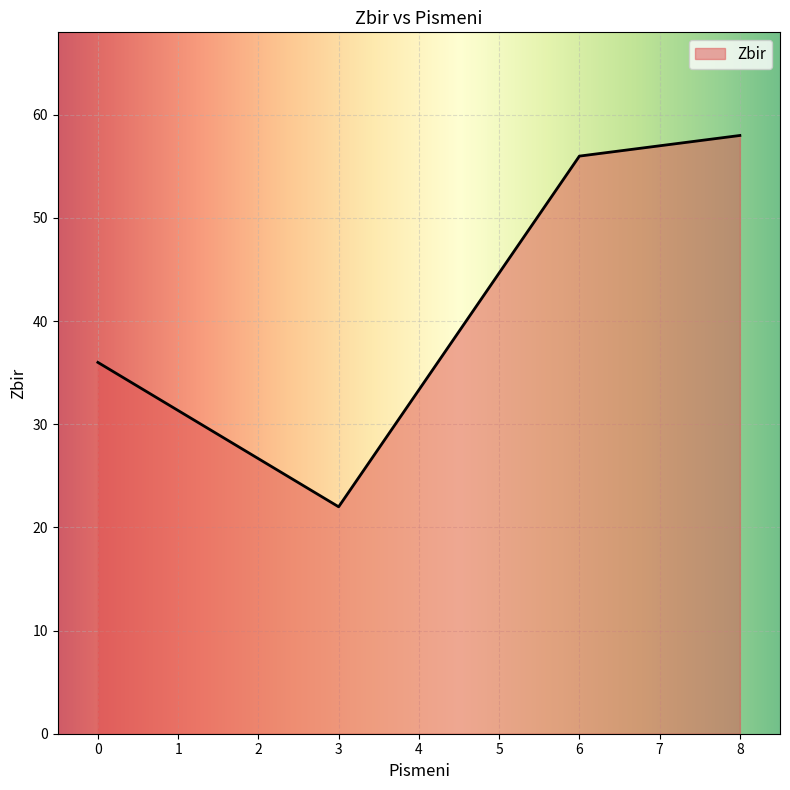

Between 6 and 0, which is larger?

6